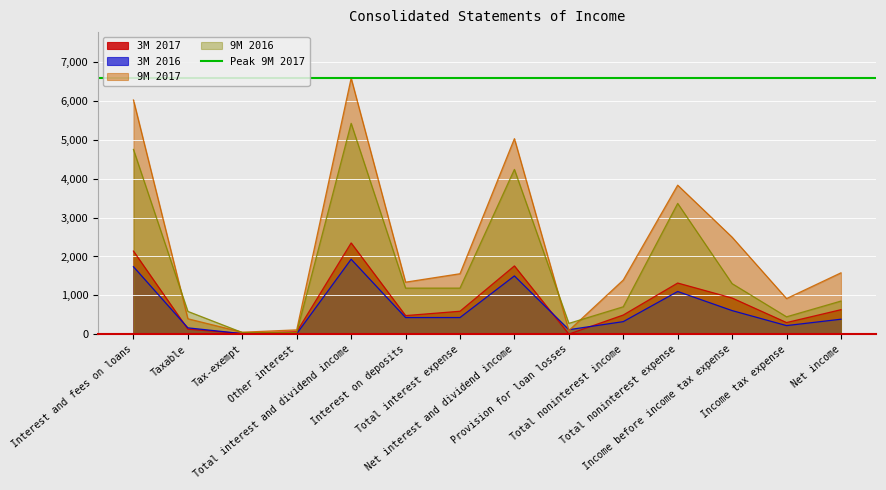

Read the 3M 2016 value at Income before income tax expense.

608